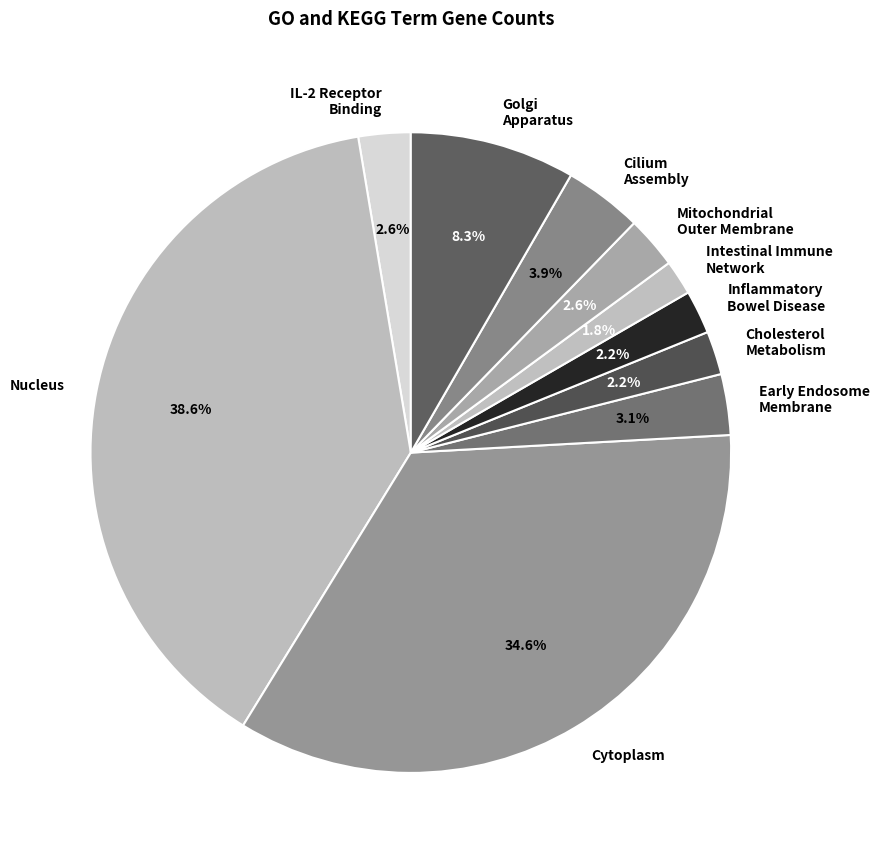

Between Intestinal Immune Network and Cytoplasm, which is larger?

Cytoplasm